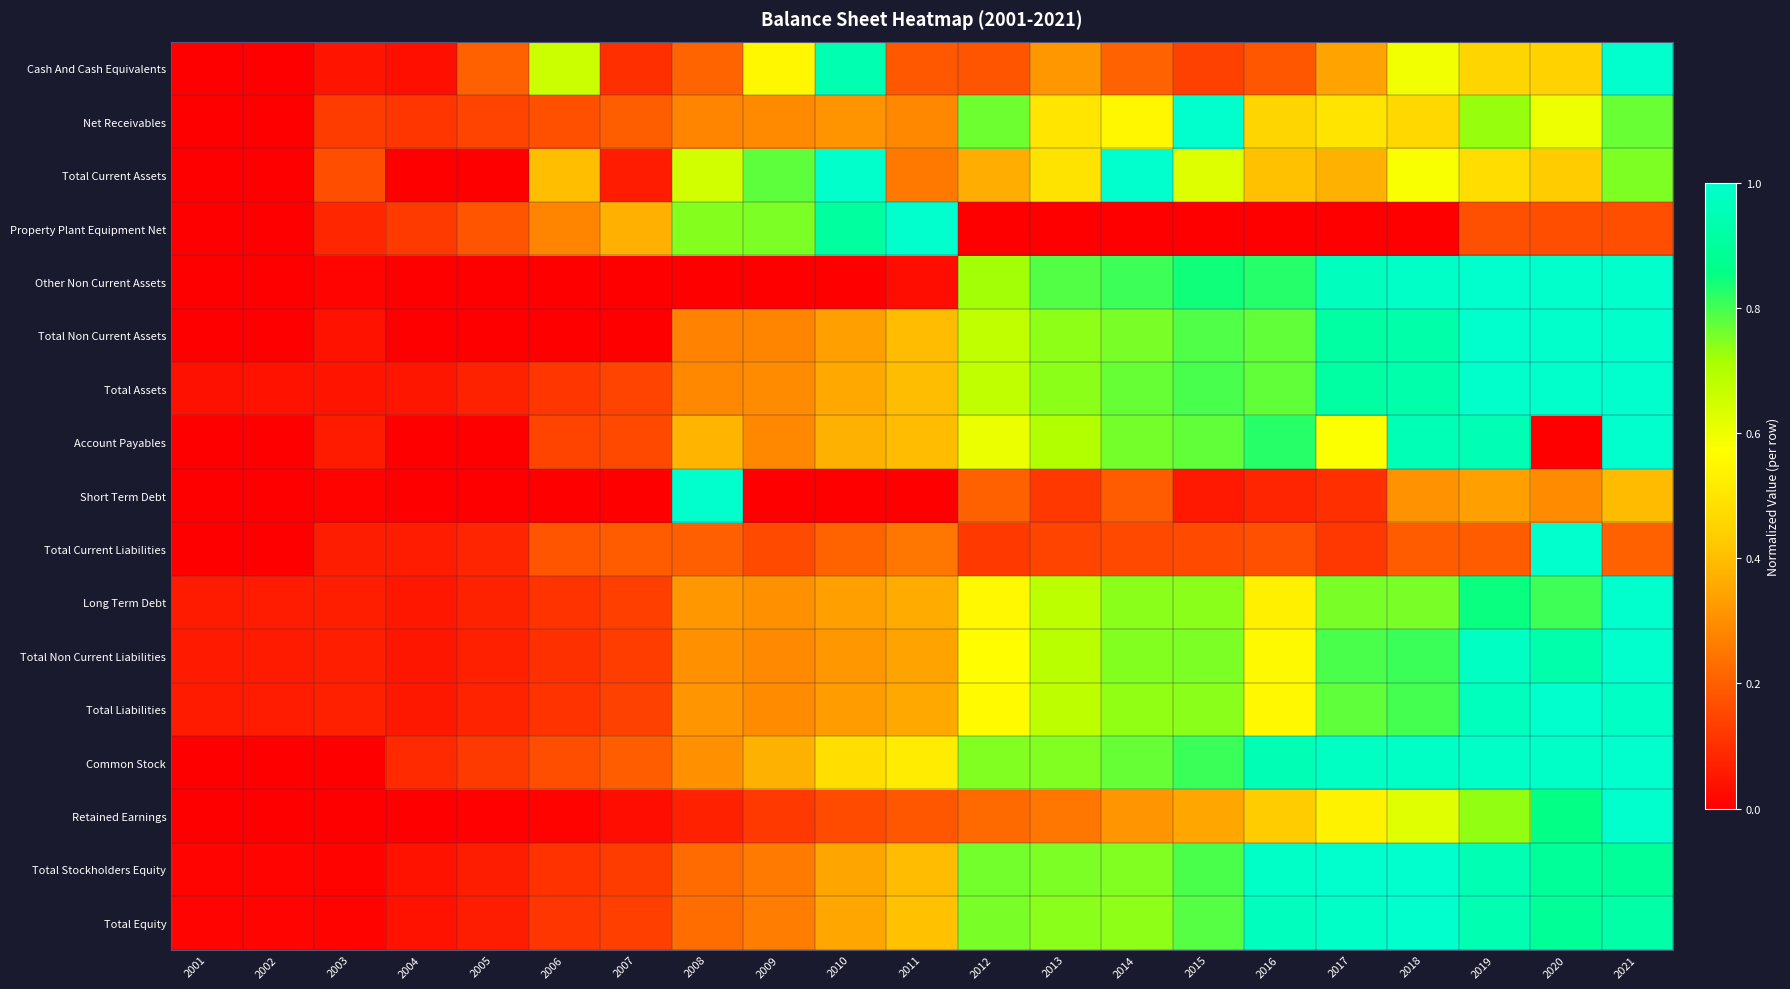

What is the maximum value shown in the chart?

1.0